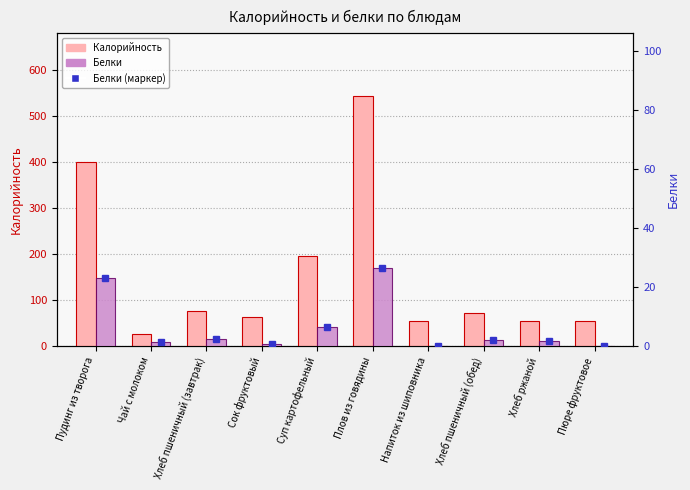

What is the label of the 2nd bar from the right?

Хлеб ржаной